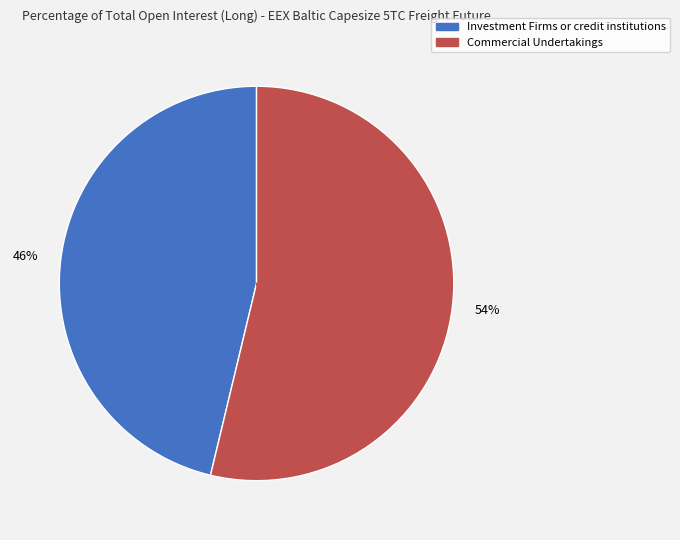

Is it true that Commercial Undertakings is 66% of the pie?

False